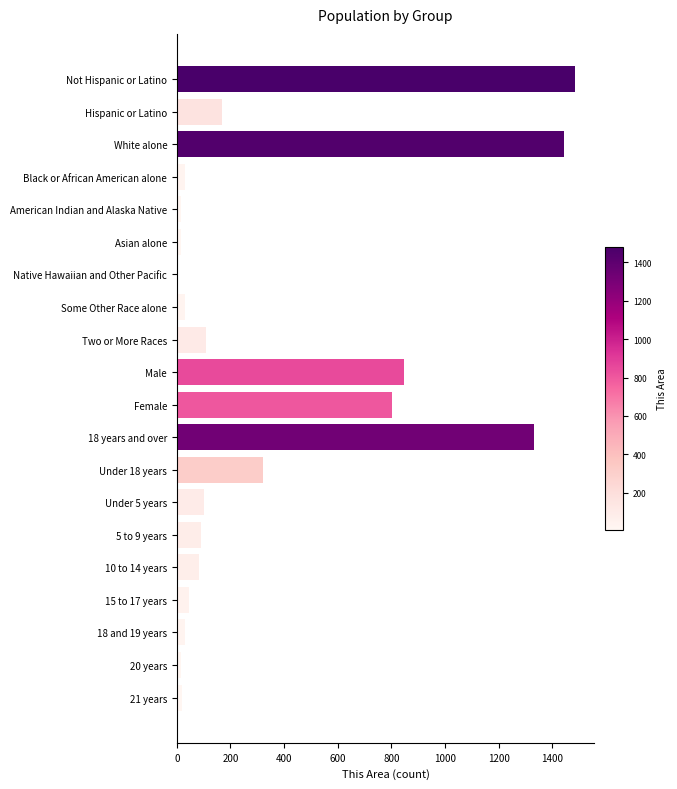

What is the sum of all values?

6985